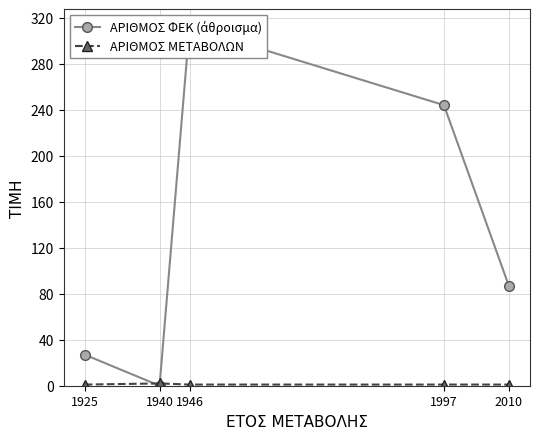

How many times do ΑΡΙΘΜΟΣ ΜΕΤΑΒΟΛΩΝ and ΑΡΙΘΜΟΣ ΦΕΚ (άθροισμα) cross each other?

2